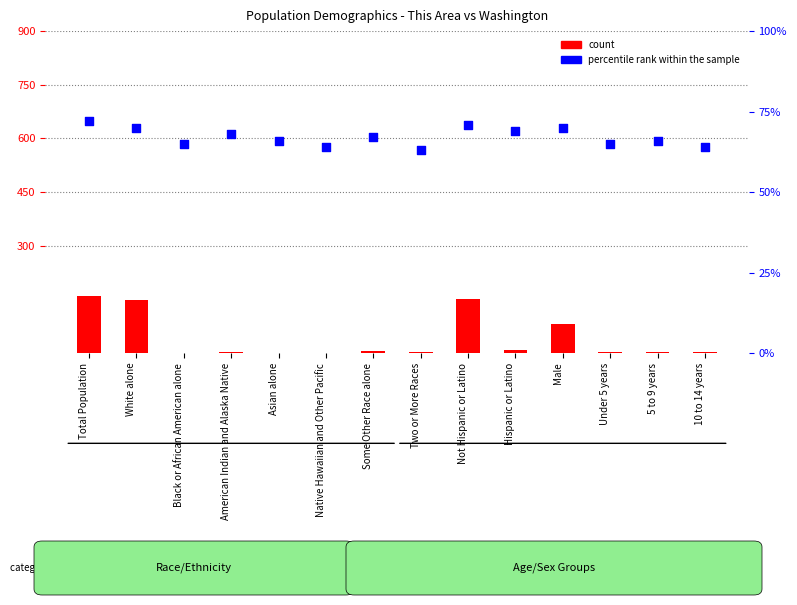

Which series contains the lowest Y value?

count